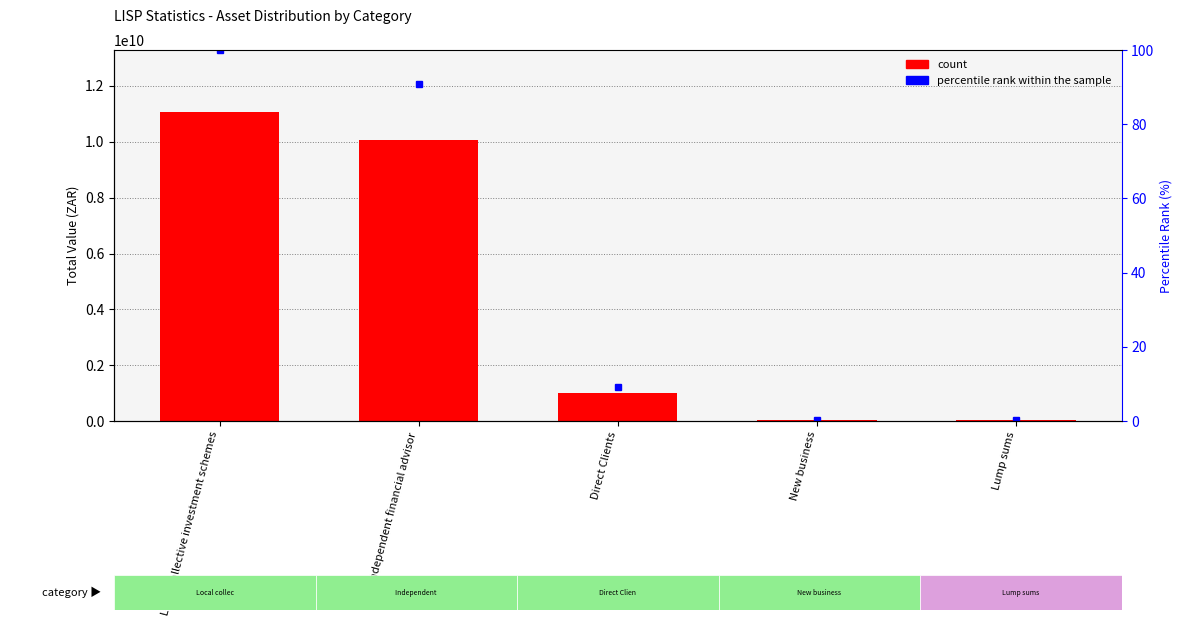

The value of count at Direct Clients is 1504324696.4. True or false?

False